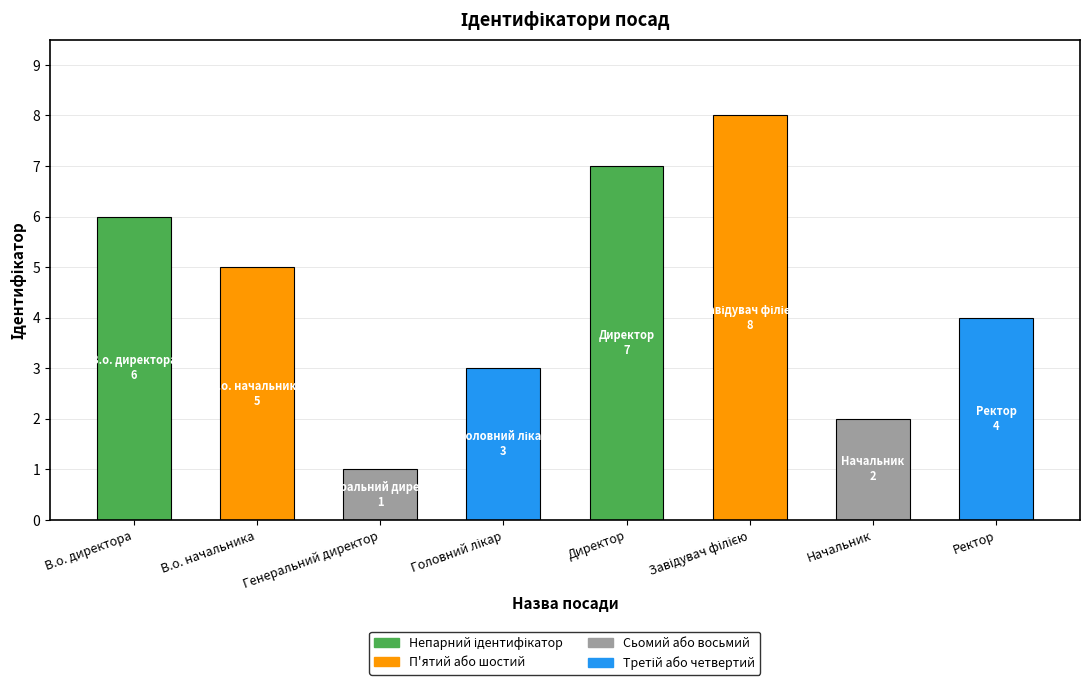

Which category has the lowest value across all series?

Генеральний директор